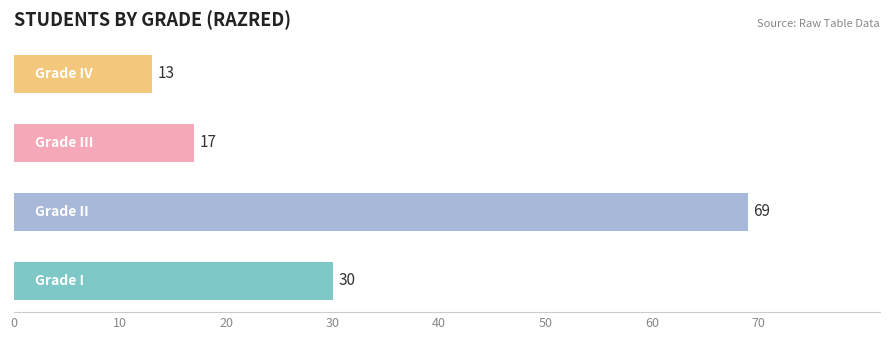

What is the minimum value shown in the chart?

13